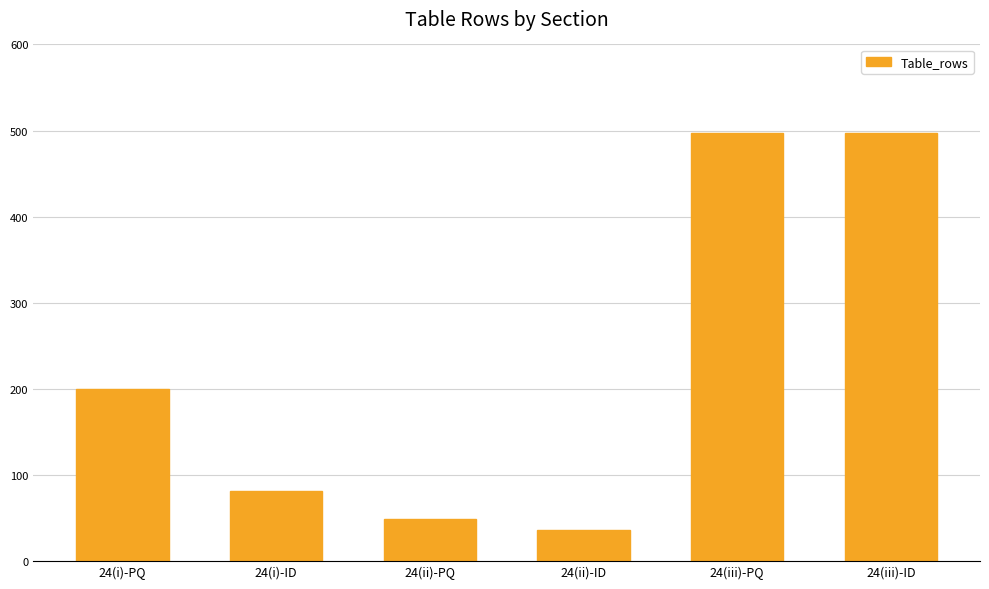

The chart shows a value of 169 at 24(iii)-PQ. True or false?

False